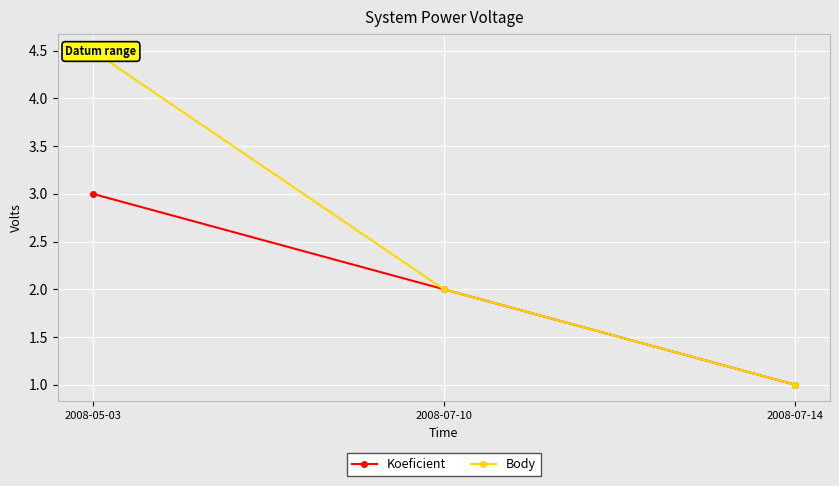

List the series in order of their overall mean, highest first.

Body, Koeficient